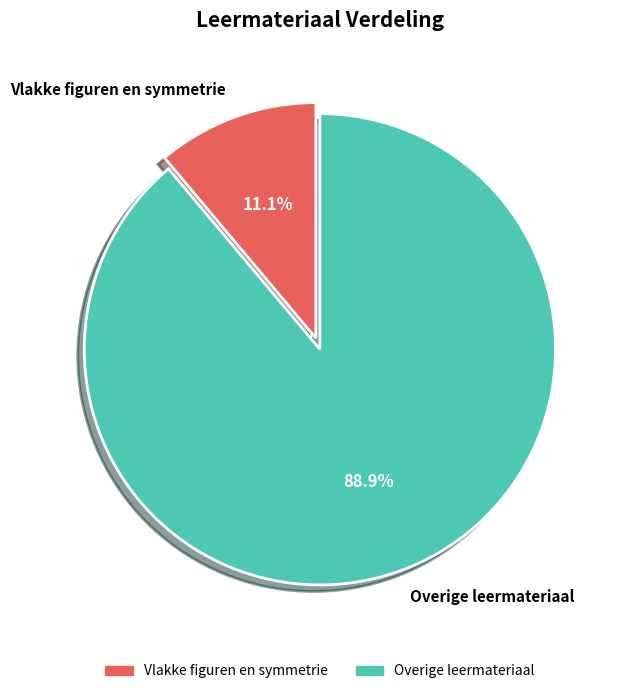

To the nearest percent, what is the average slice percentage?

50%